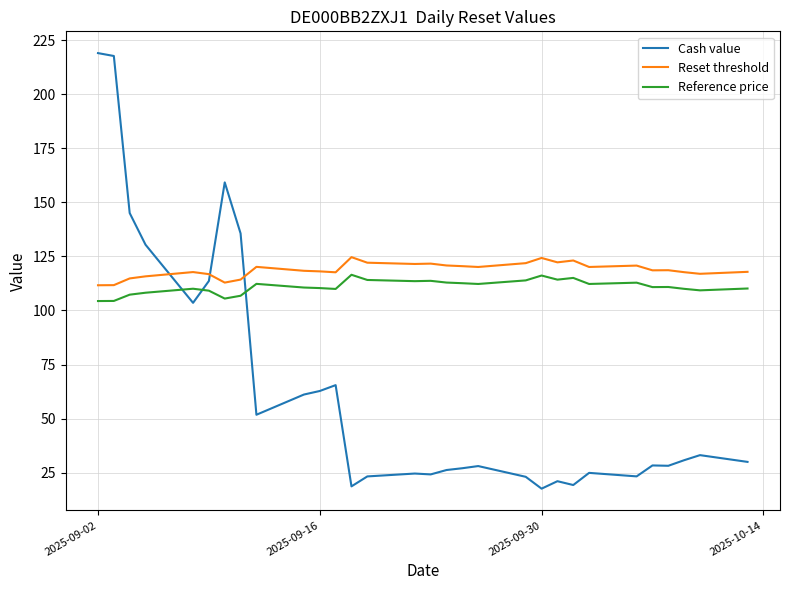

What is the maximum value shown in the chart?

219.0